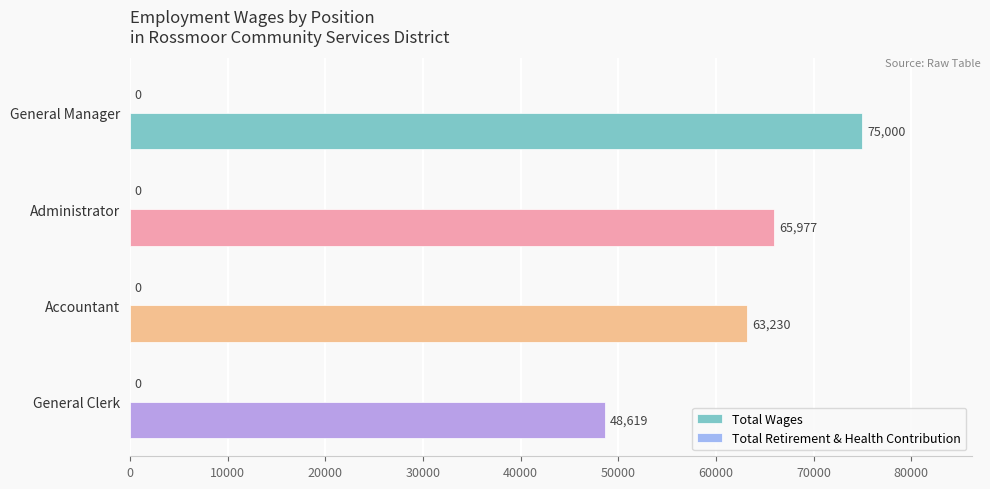

Which category has the lowest value across all series?

General Clerk